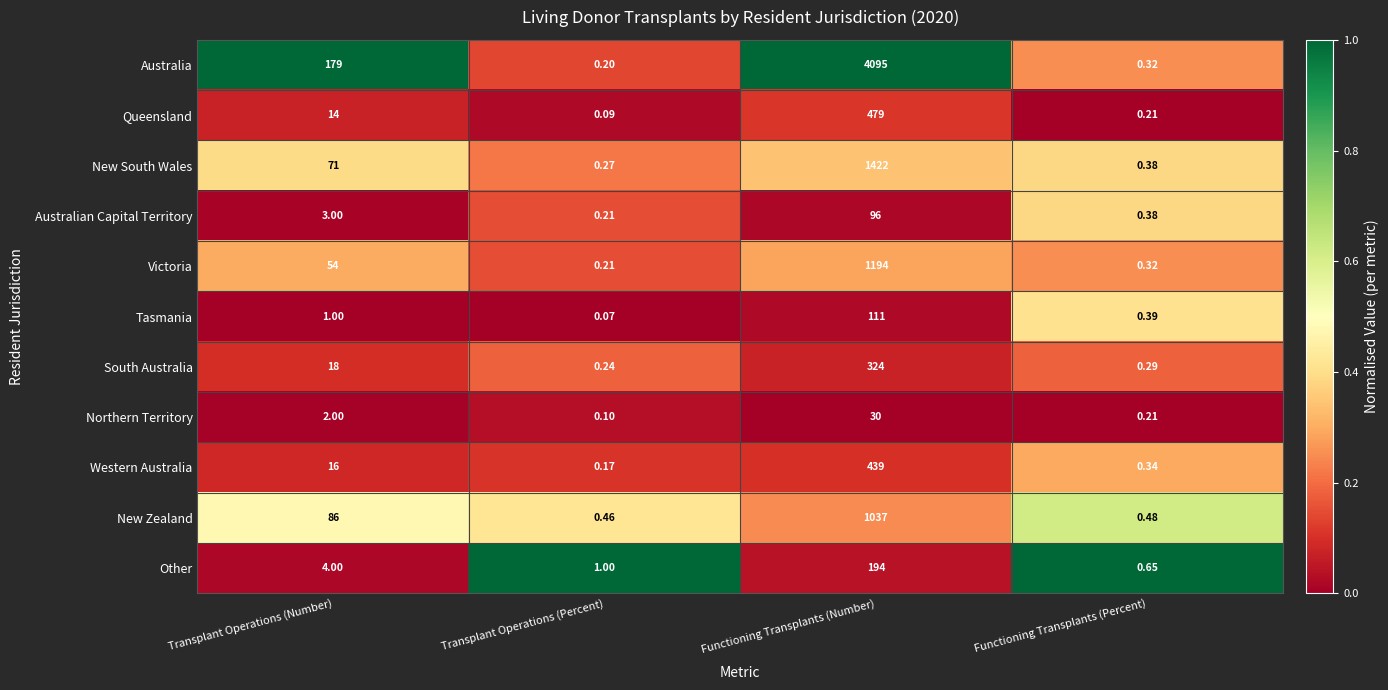

Which label corresponds to the largest value in the chart?

Functioning Transplants (Number)